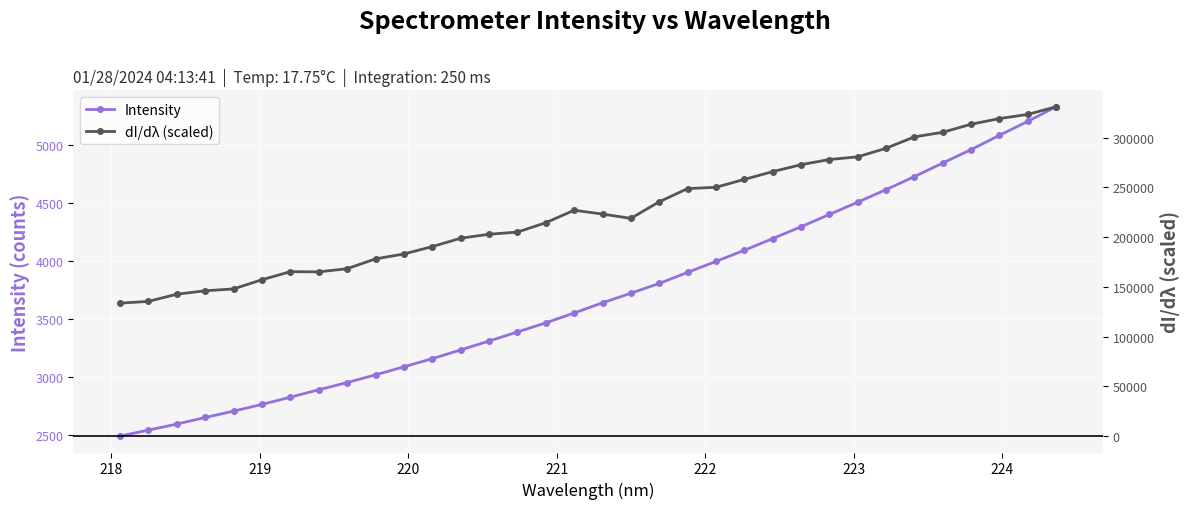

What is the value of the Intensity point at the 29th from the left?

4730.0